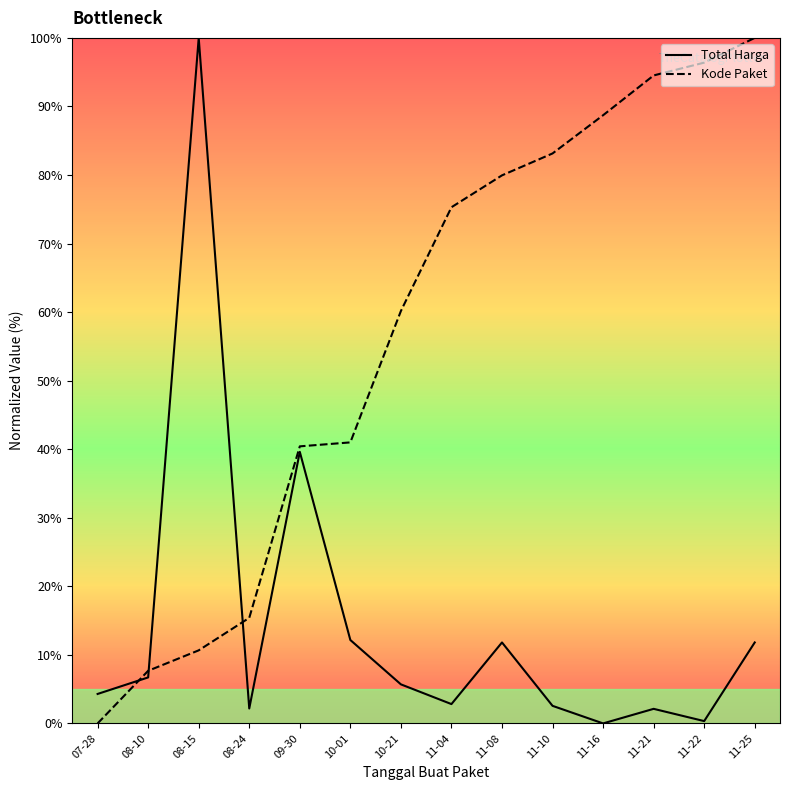

True or false: Total Harga has a value of 3.7 at 11-08.

False